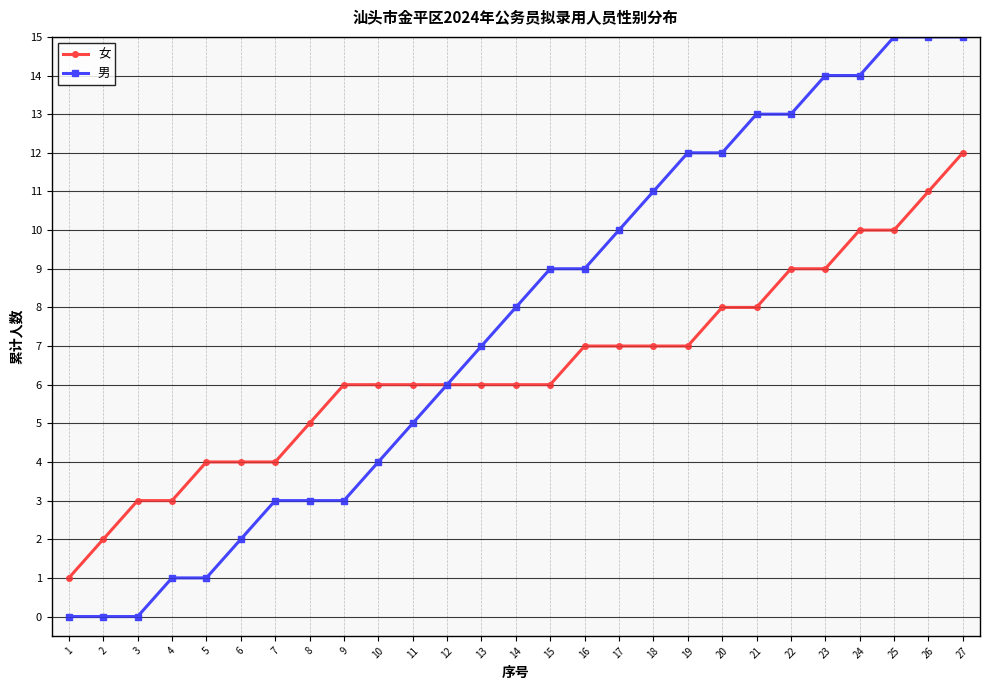

Read the 女 value at 14.

6